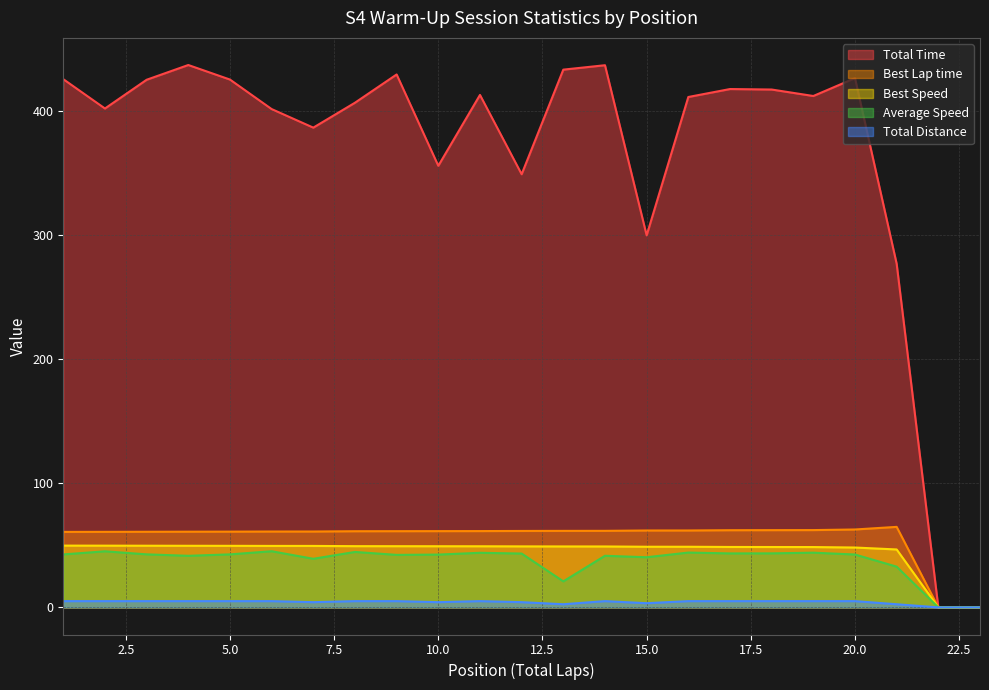

True or false: Total Time and Best Speed cross at least once.

False